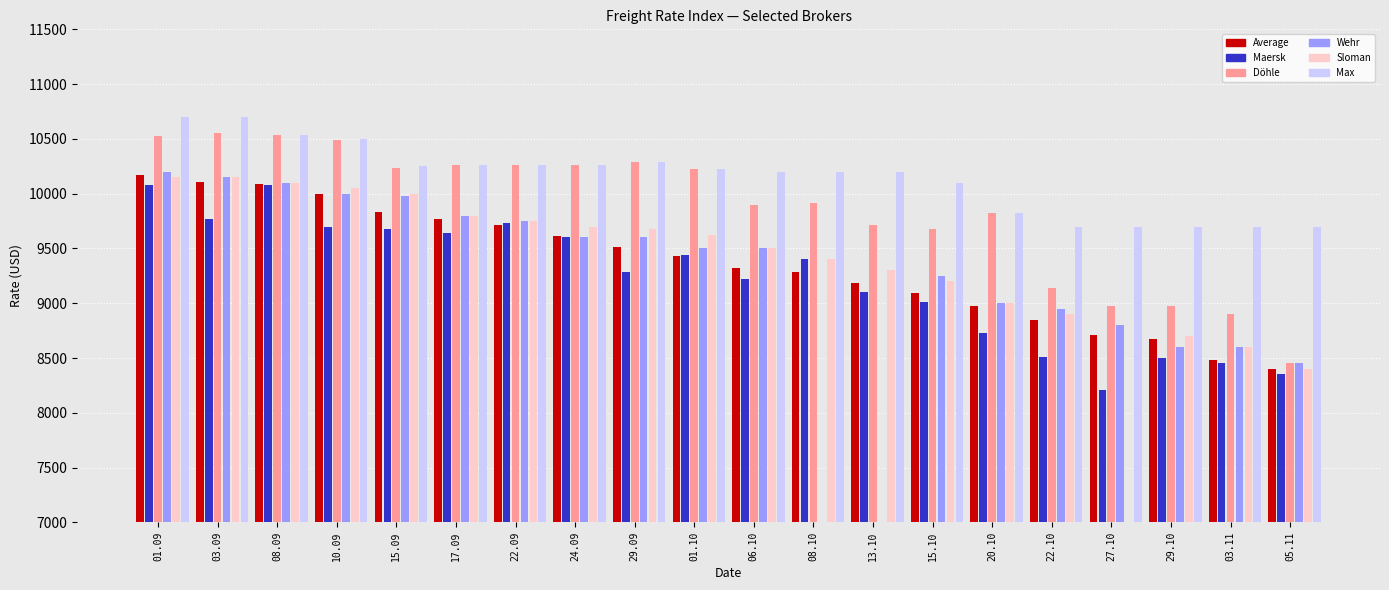

How many data points in Döhle are above 10225?

9